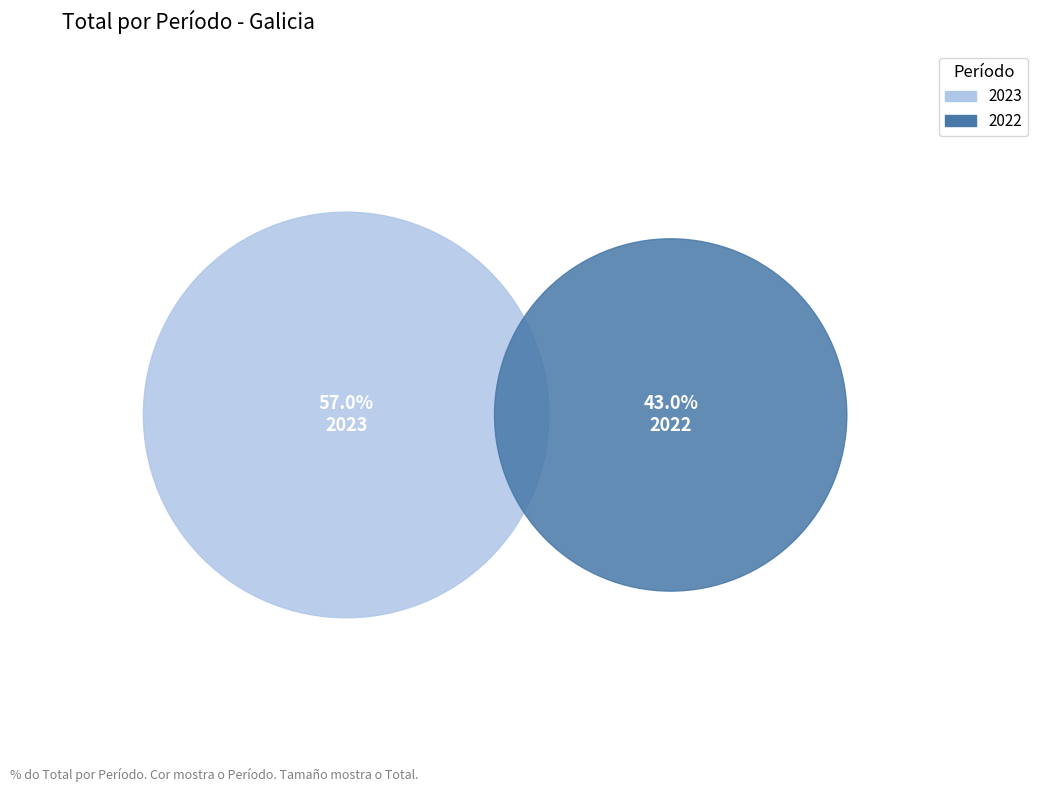

Count the number of slices in the pie.

2